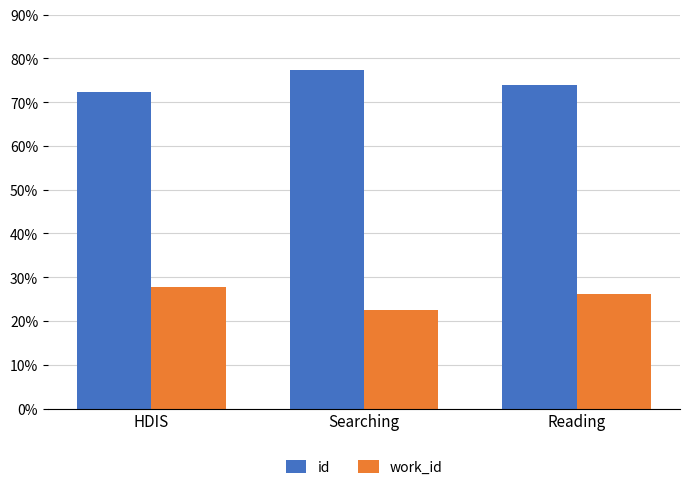

What value does the id series have at Reading?

73.9